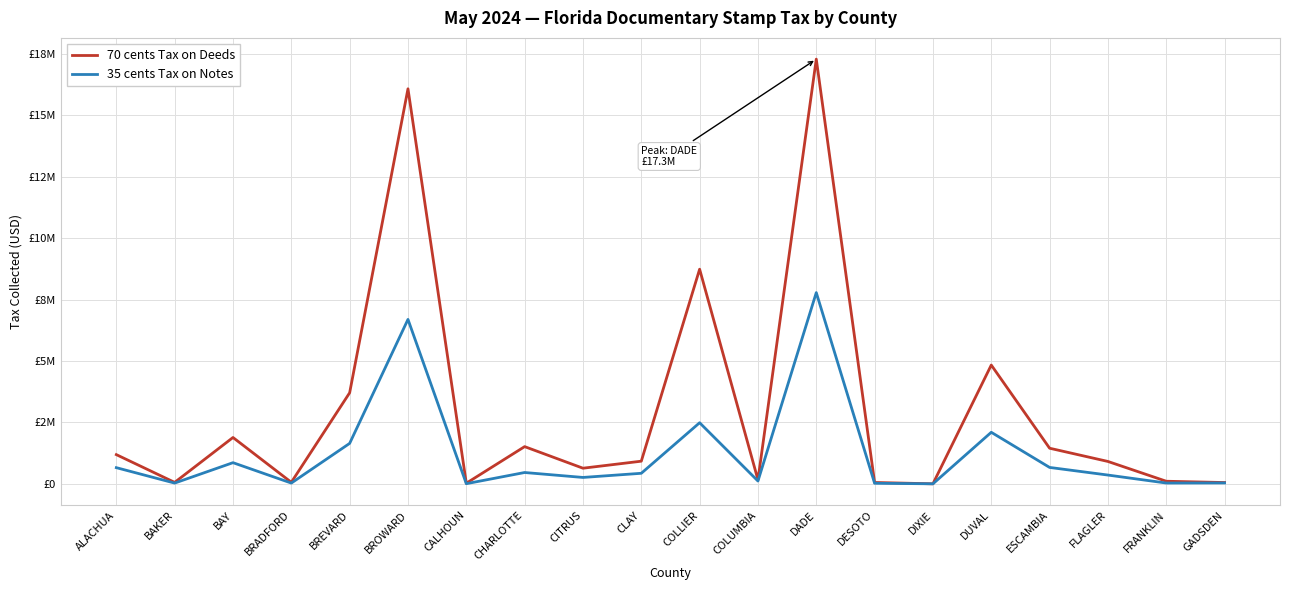

What is the value of the 35 cents Tax on Notes point at the 10th from the left?

428561.0